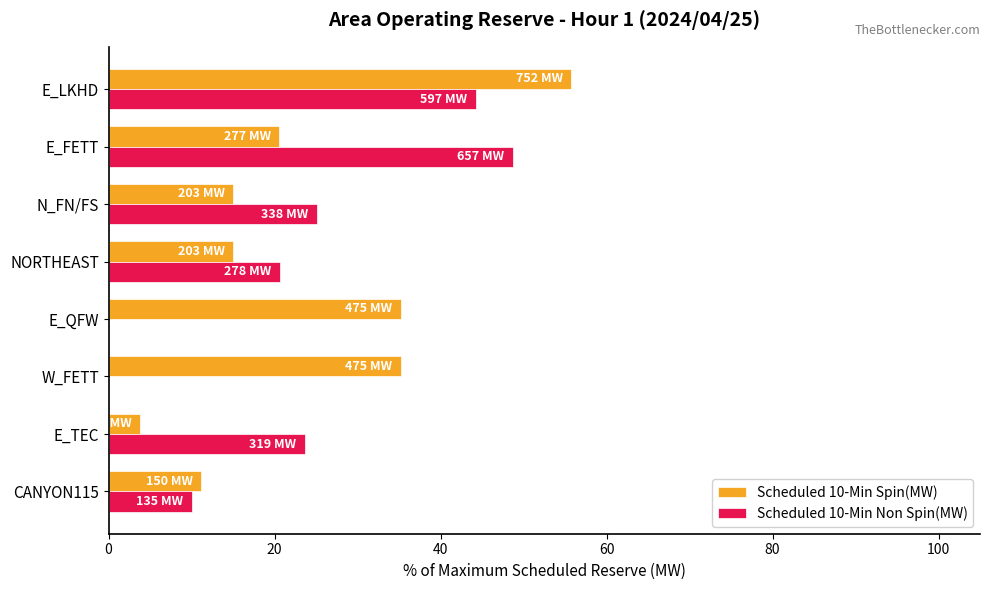

At which category is the sum across all series the highest?

E_LKHD